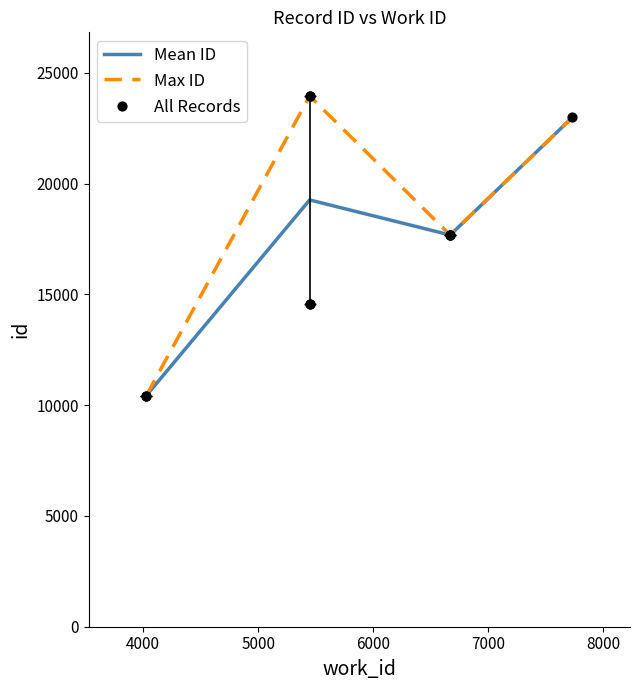

Which has a higher value, 5447 or 4027?

5447